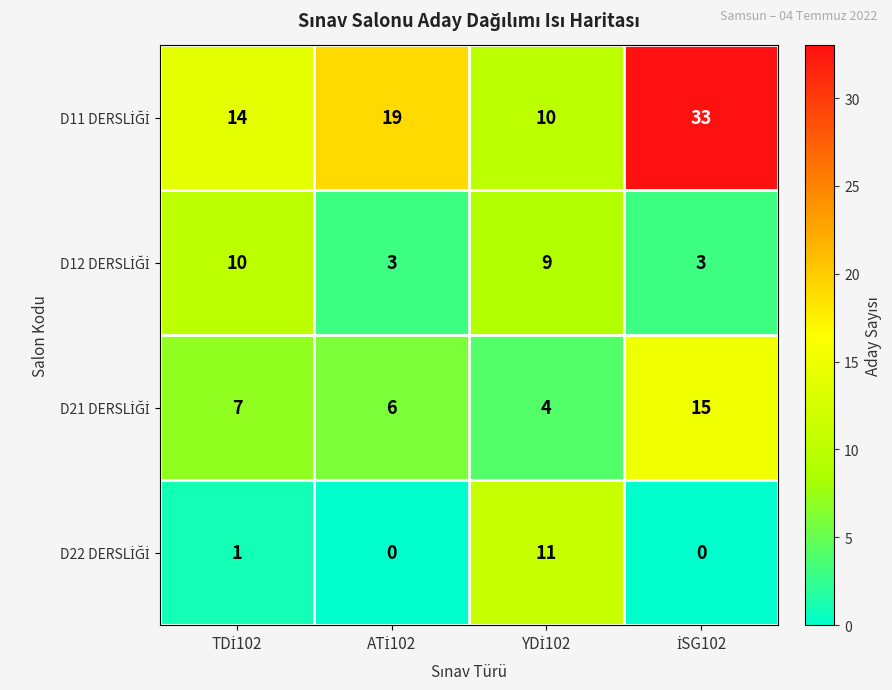

How many data points does each series have?

4